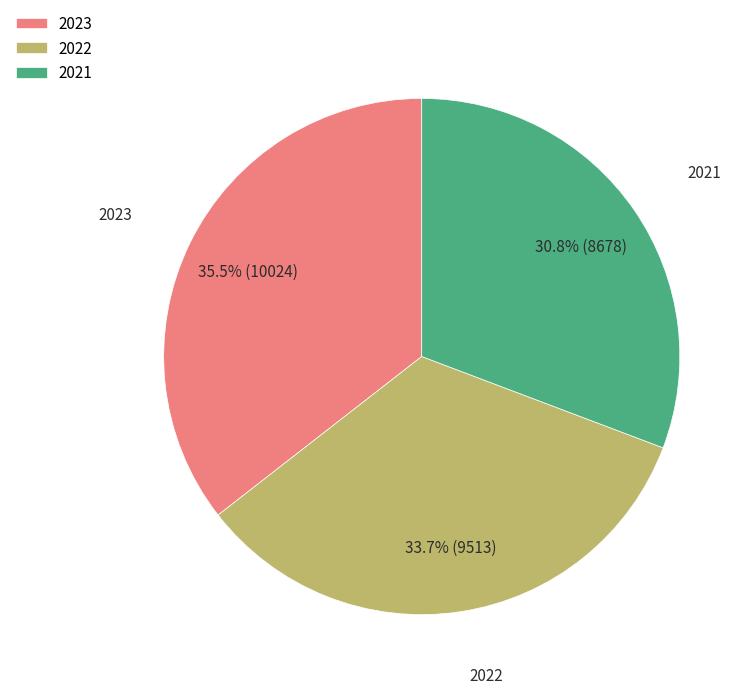

What is the largest slice in the pie chart?

2023